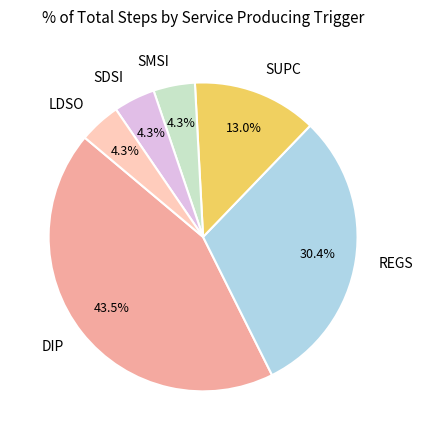

Is there a majority slice in this chart?

No